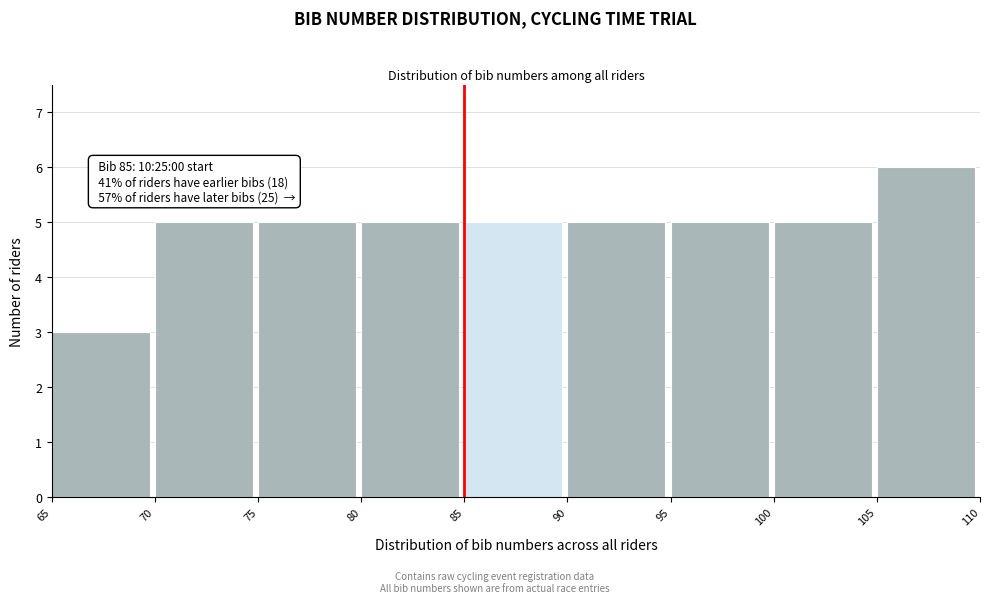

Which range on the x-axis has the tallest bar?

105 to 110